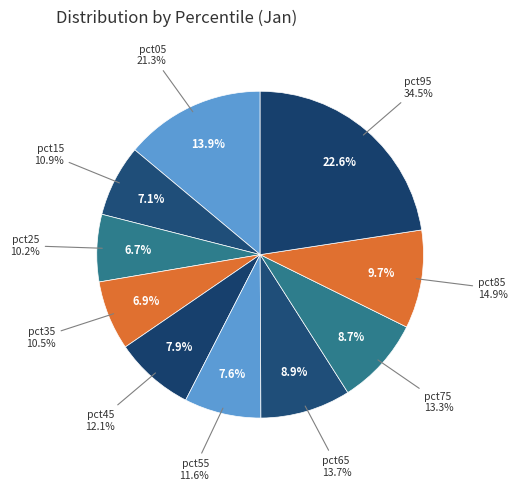

Which category has the biggest portion of the pie?

pct95